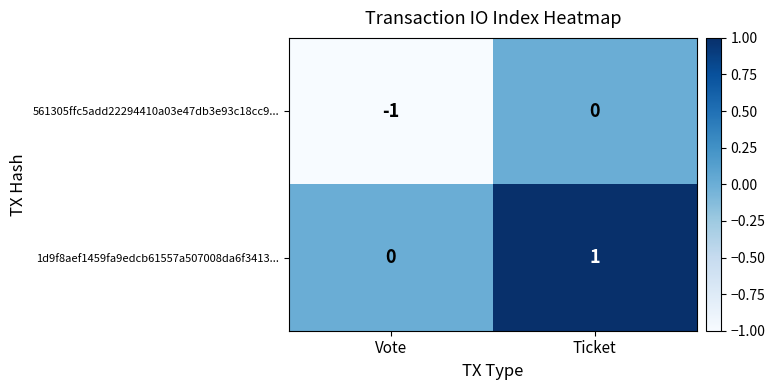

At which category is the sum across all series the highest?

Ticket